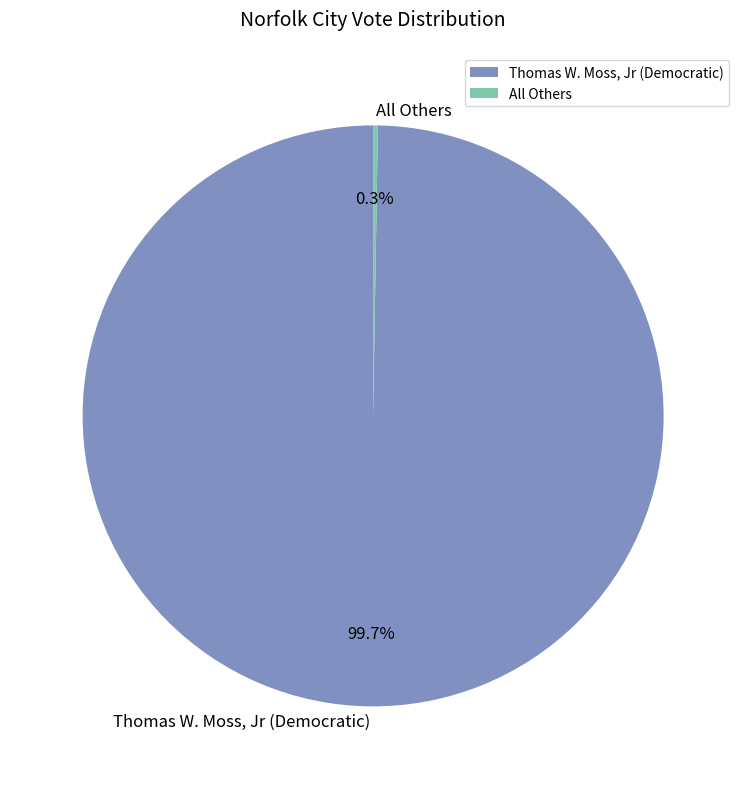

Which slice represents more than half of the pie?

Thomas W. Moss, Jr (Democratic)